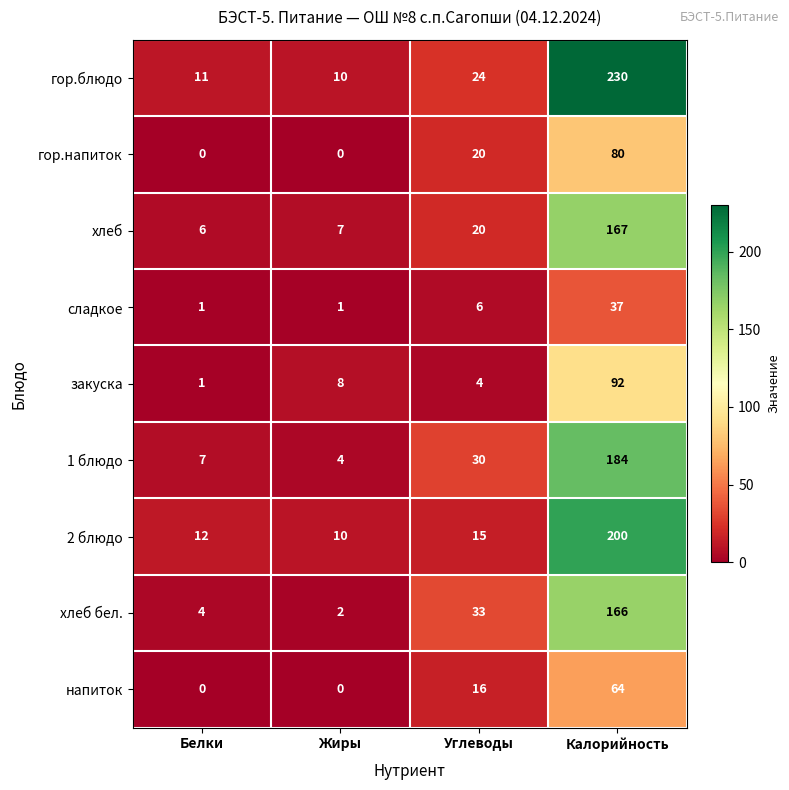

Read the сладкое value at Калорийность, to the nearest 10.

40